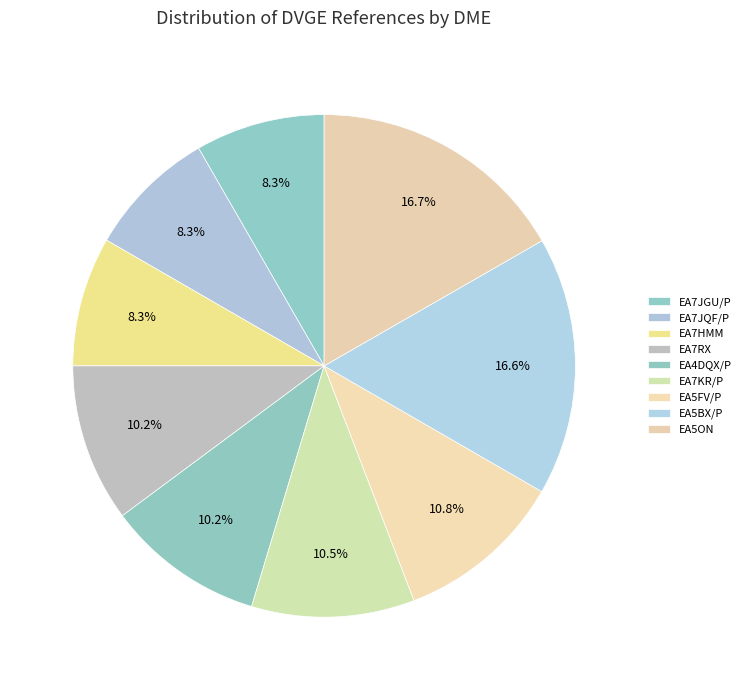

To the nearest percent, what is the combined percentage of EA5FV/P and EA7RX?

21%